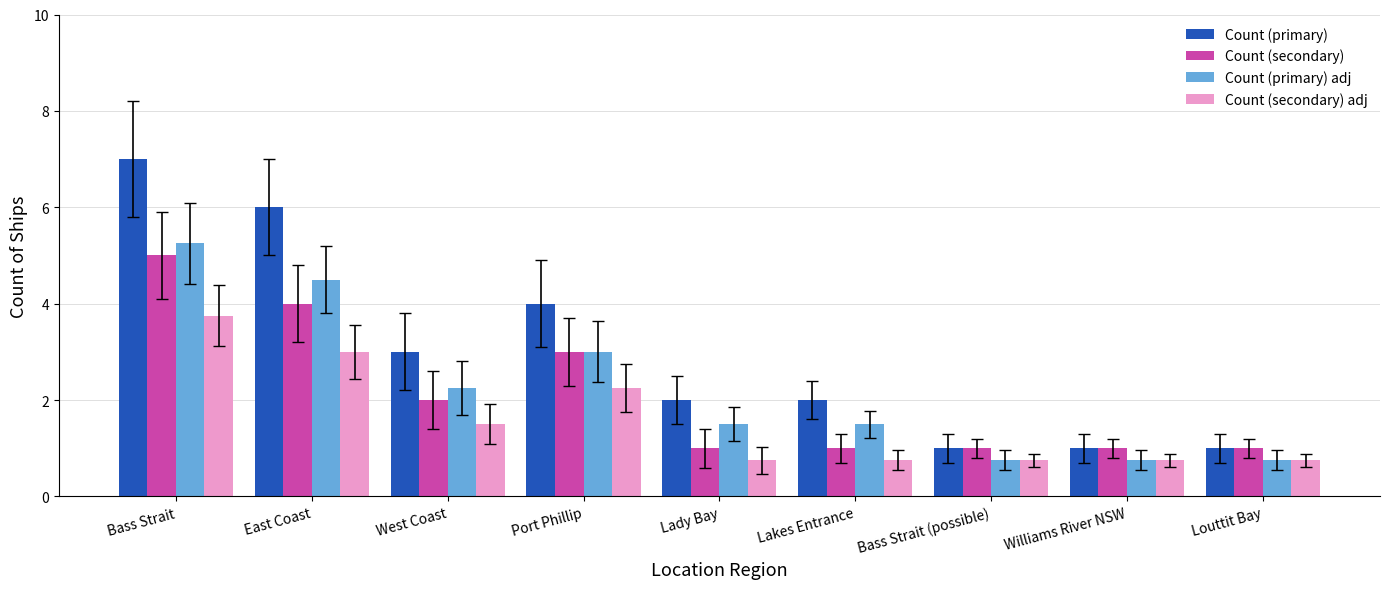

At which label is Count (secondary) adj closest to 2?

Port Phillip